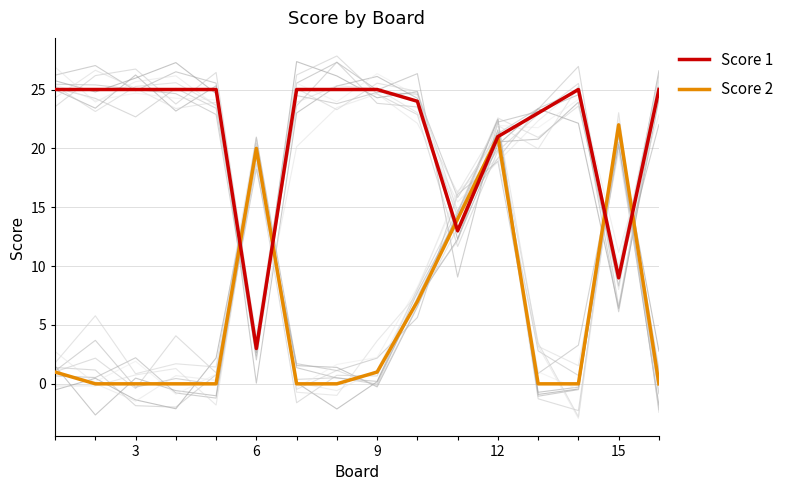

True or false: Score 2 has a value of 1 at 9.

True